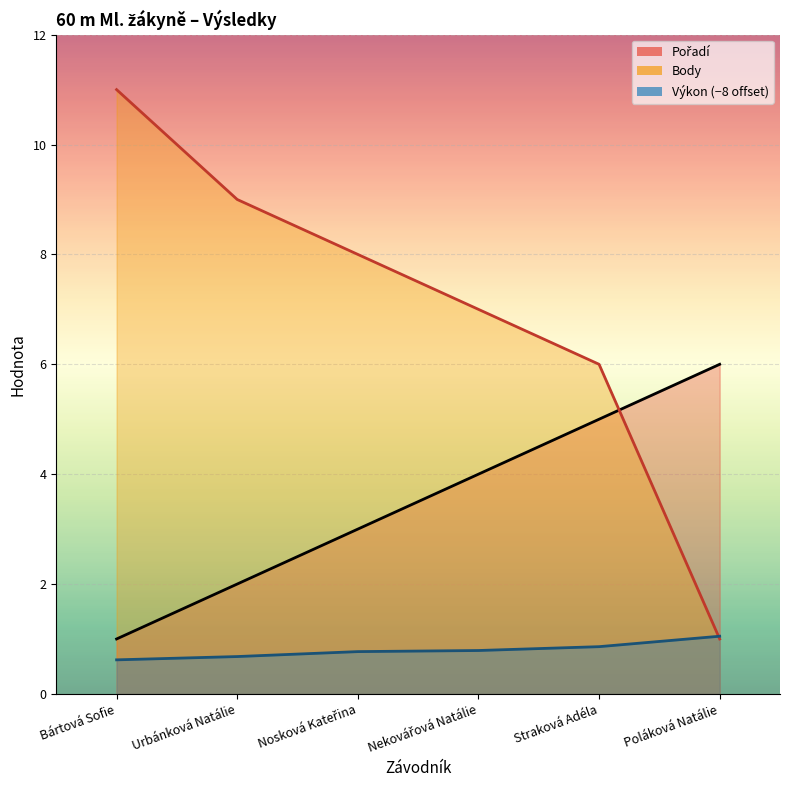

At which category is the sum across all series the highest?

Bártová Sofie